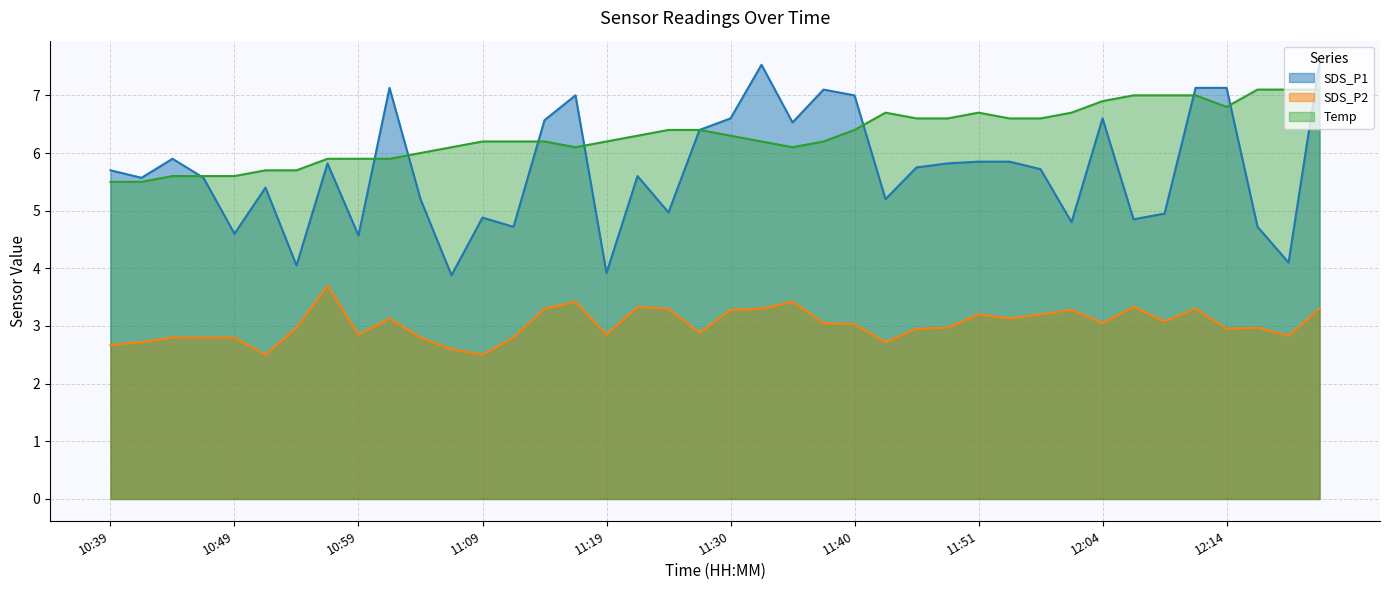

Which series has the largest total across all categories?

Temp